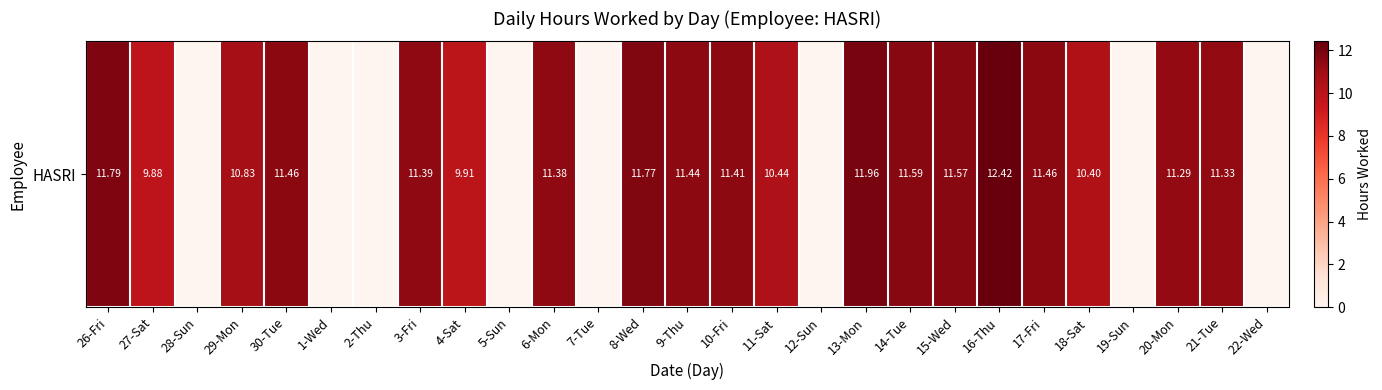

Count the number of data series in this chart.

1